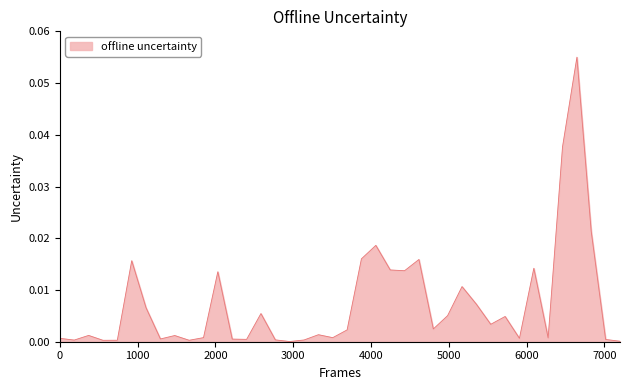

How many lines are shown in the chart?

1